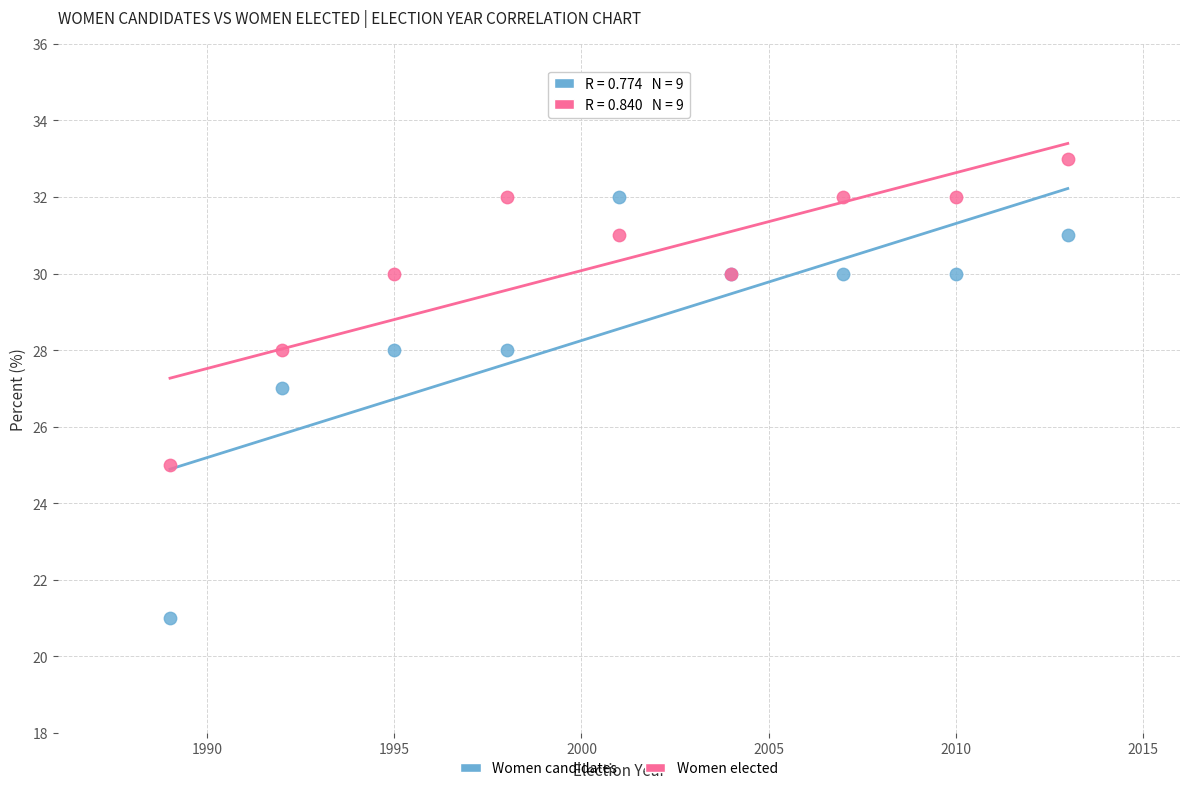

Which series reaches the minimum Y coordinate?

Women candidates